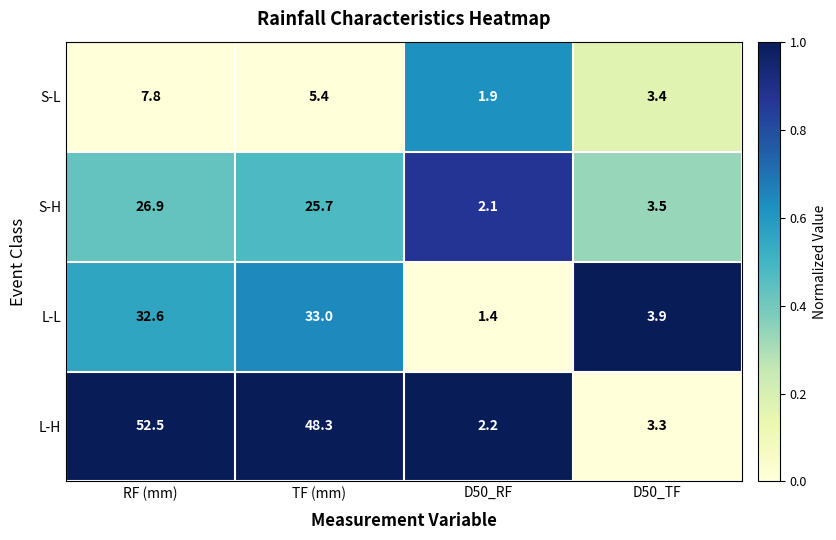

Reading left to right, what are all the values shown in this chart?

S-L: 7.8	5.4	1.9	3.4
S-H: 26.9	25.7	2.1	3.5
L-L: 32.6	33.0	1.4	3.9
L-H: 52.5	48.3	2.2	3.3